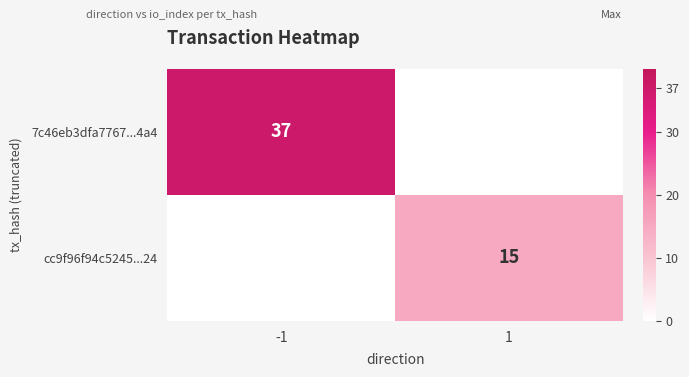

Which category has the highest value in the 7c46eb3dfa7767...4a4 series?

-1